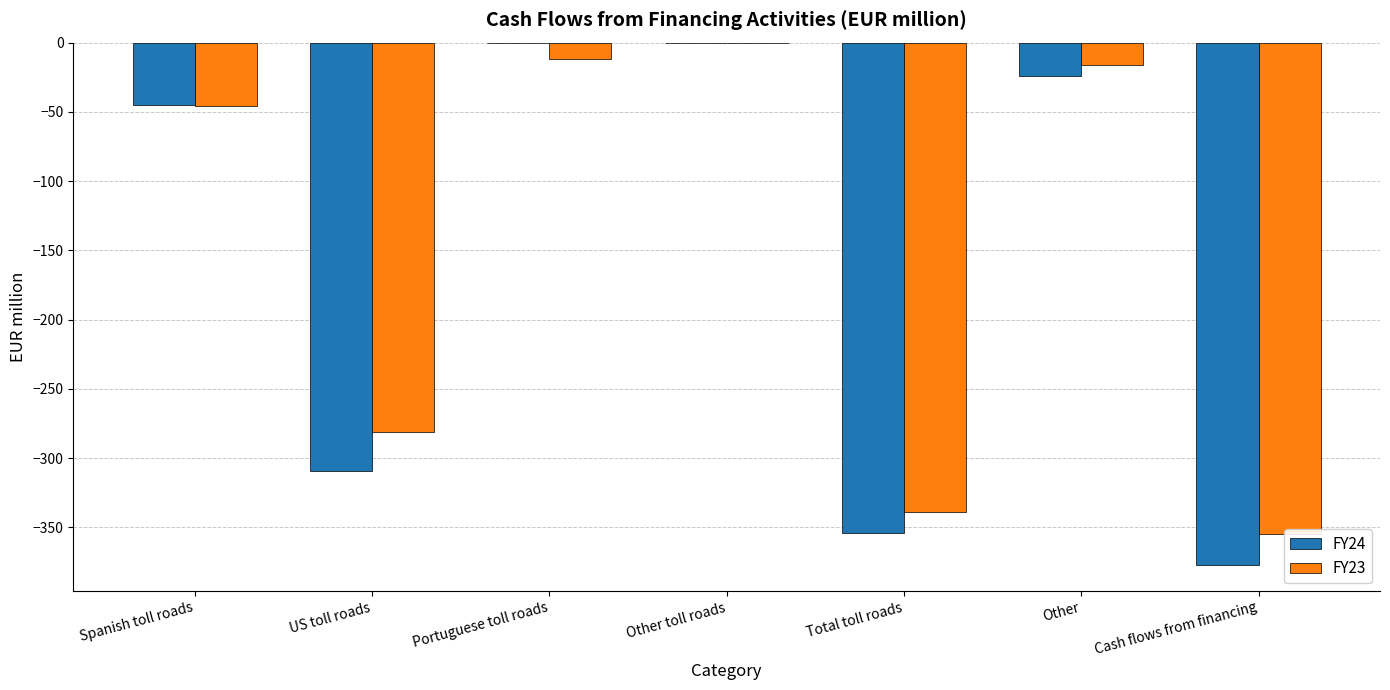

What is the label of the 6th bar from the right?

US toll roads